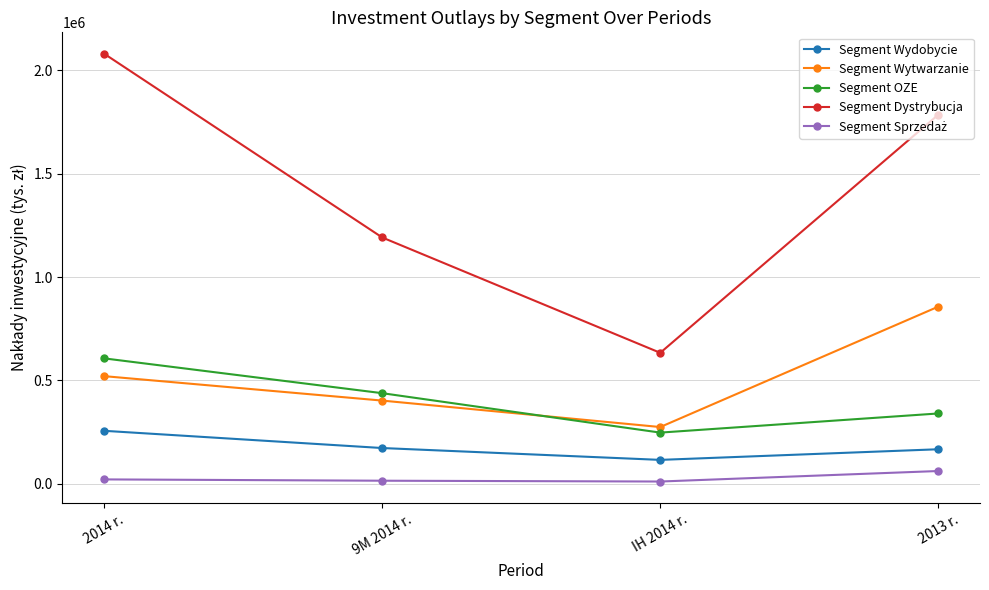

The value of Segment Wytwarzanie at IH 2014 r. is 274748. True or false?

True